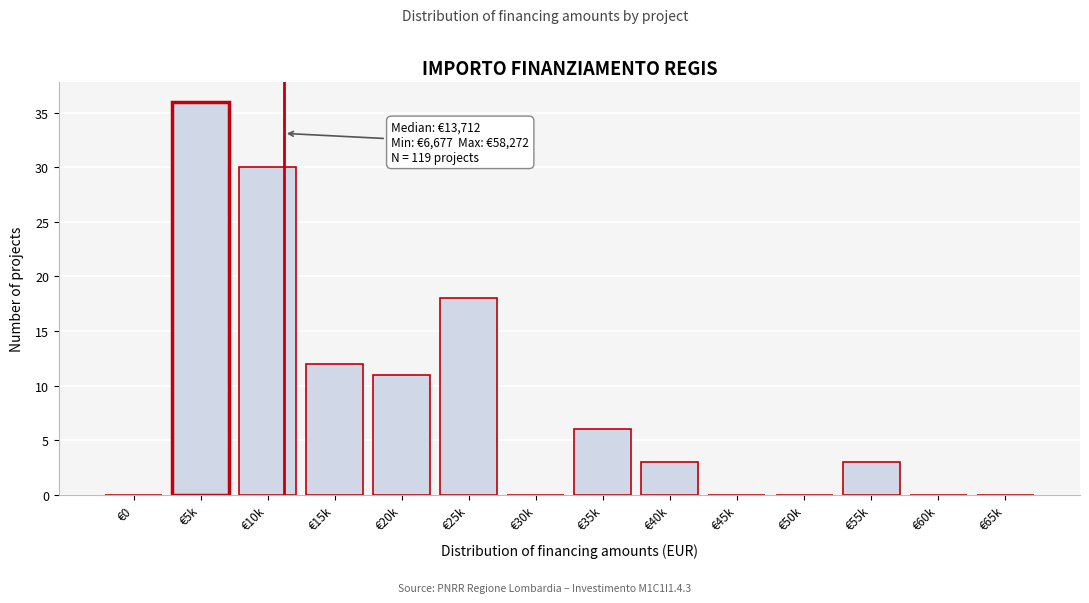

Reading right to left, list all the values displayed in this chart.

€65k=0	€60k=0	€55k=3	€50k=0	€45k=0	€40k=3	€35k=6	€30k=0	€25k=18	€20k=11	€15k=12	€10k=30	€5k=36	€0=0